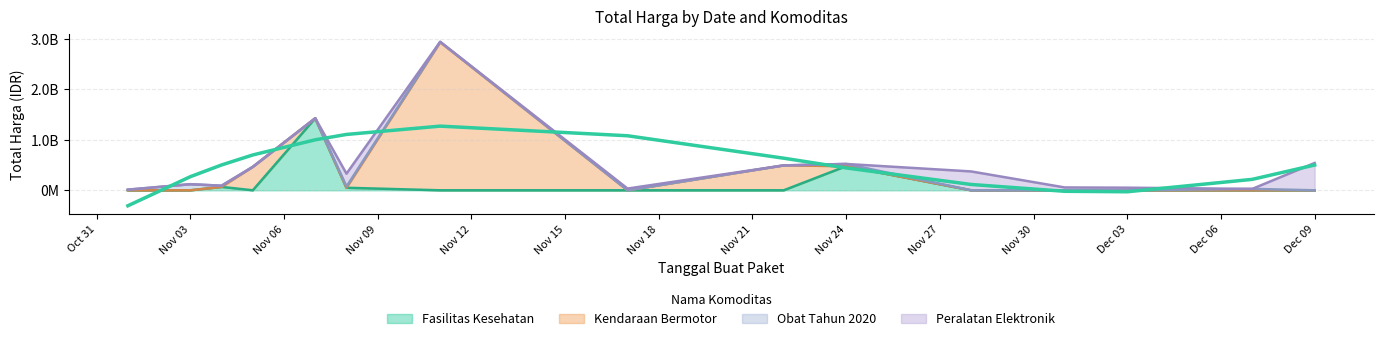

Does the chart have visible grid lines?

Yes